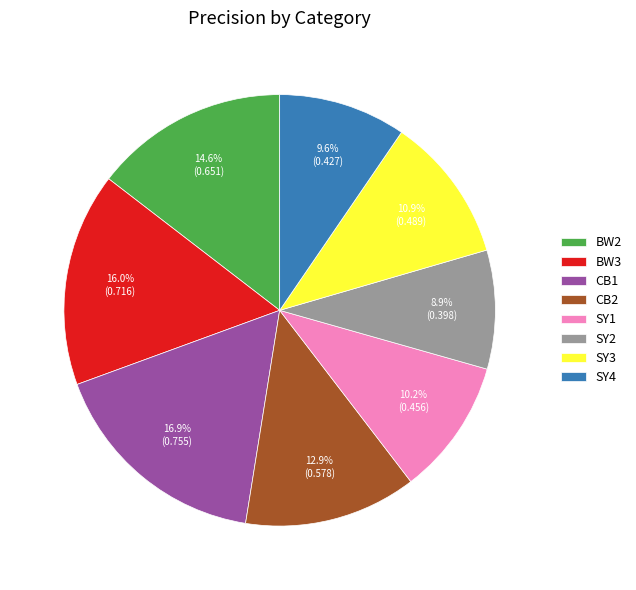

Rank the categories by value from lowest to highest.

SY2, SY4, SY1, SY3, CB2, BW2, BW3, CB1